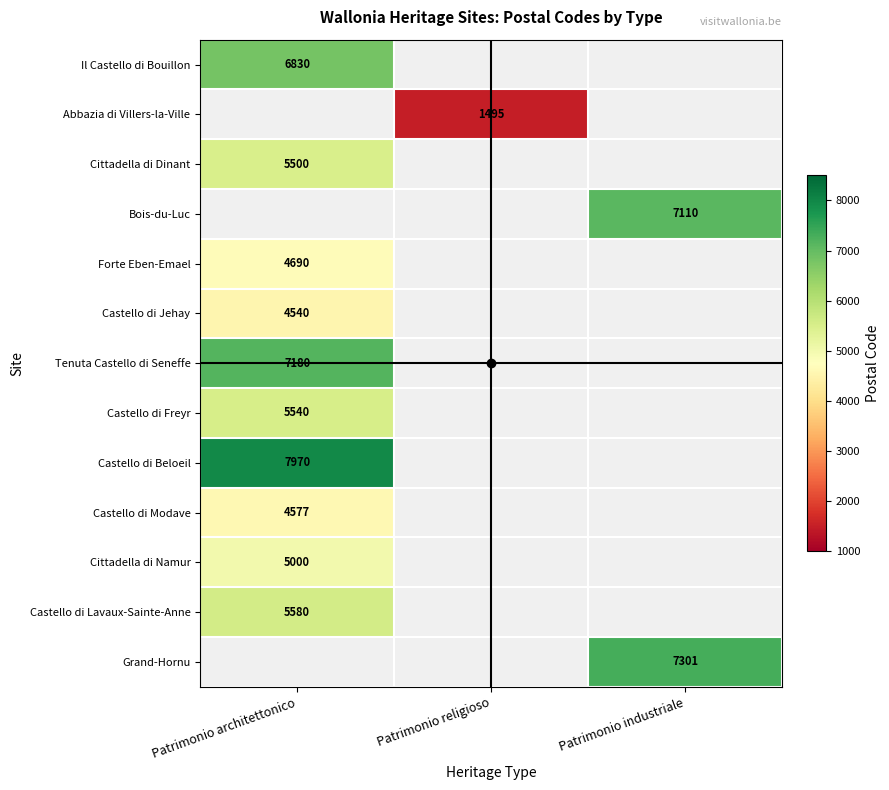

What is the smallest value displayed?

1495.0